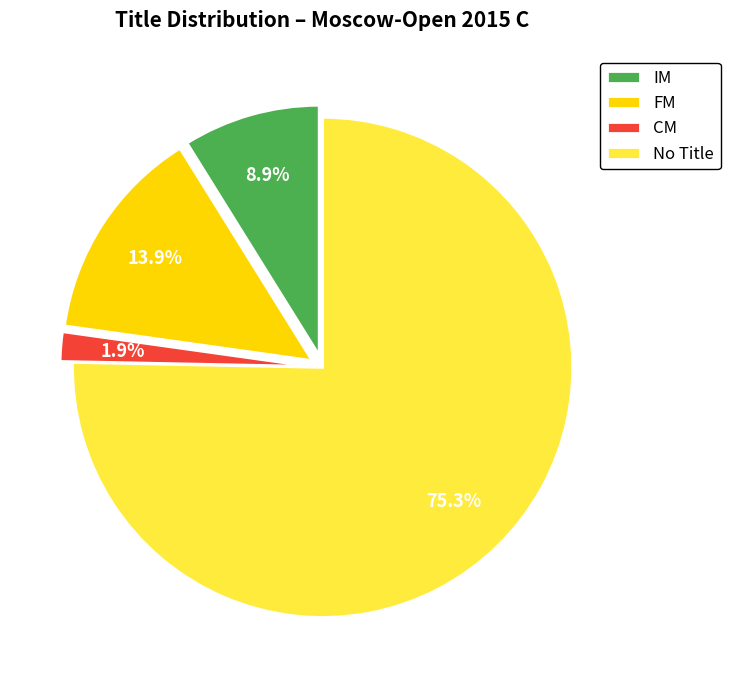

Is there any slice that represents more than half of the pie?

Yes